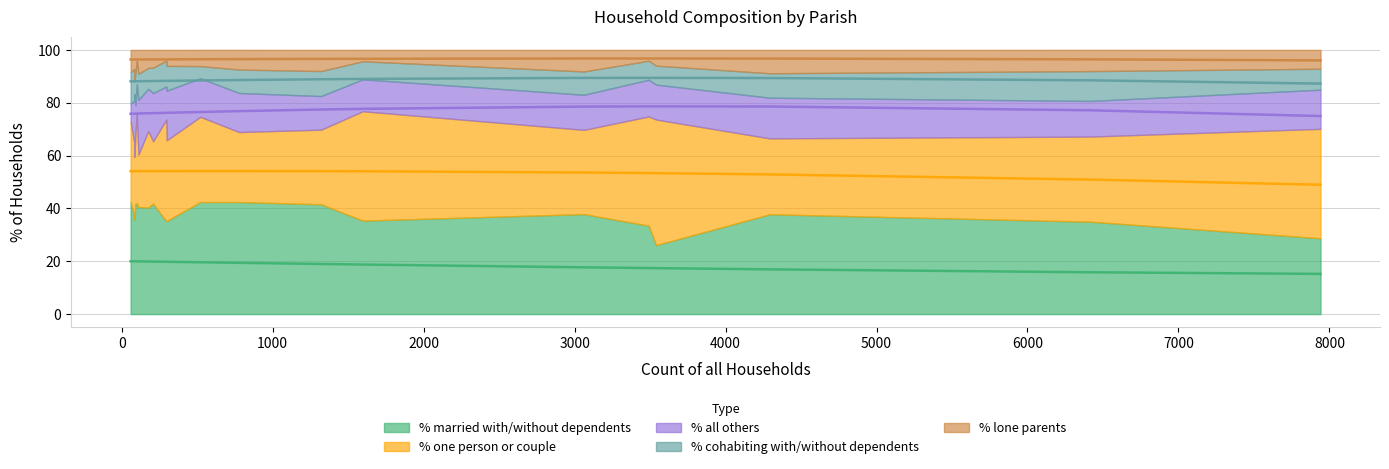

Count the number of data series in this chart.

5